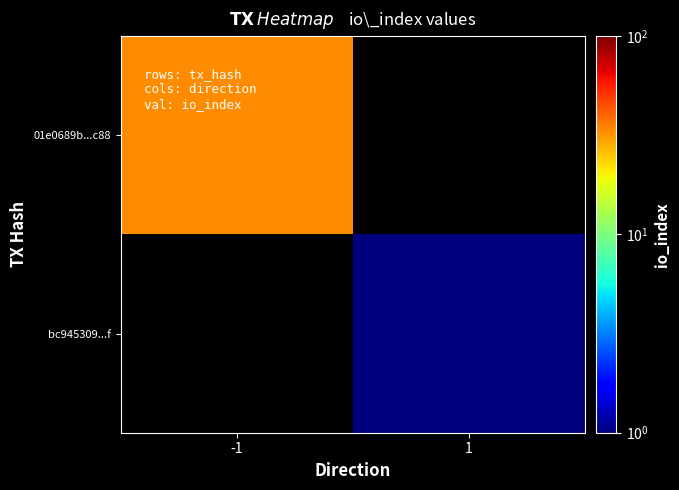

The bc945309...f series shows 1.0 at 1. True or false?

True